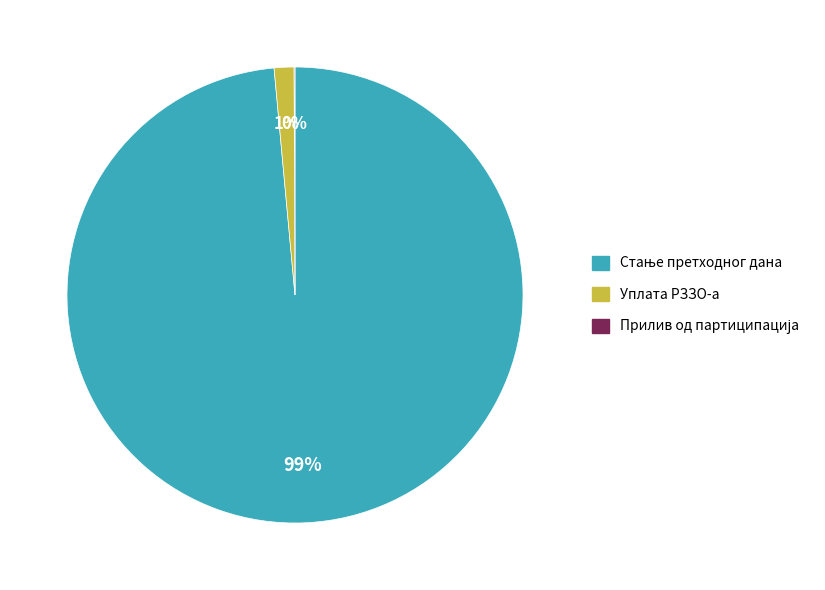

Is there a majority slice in this chart?

Yes